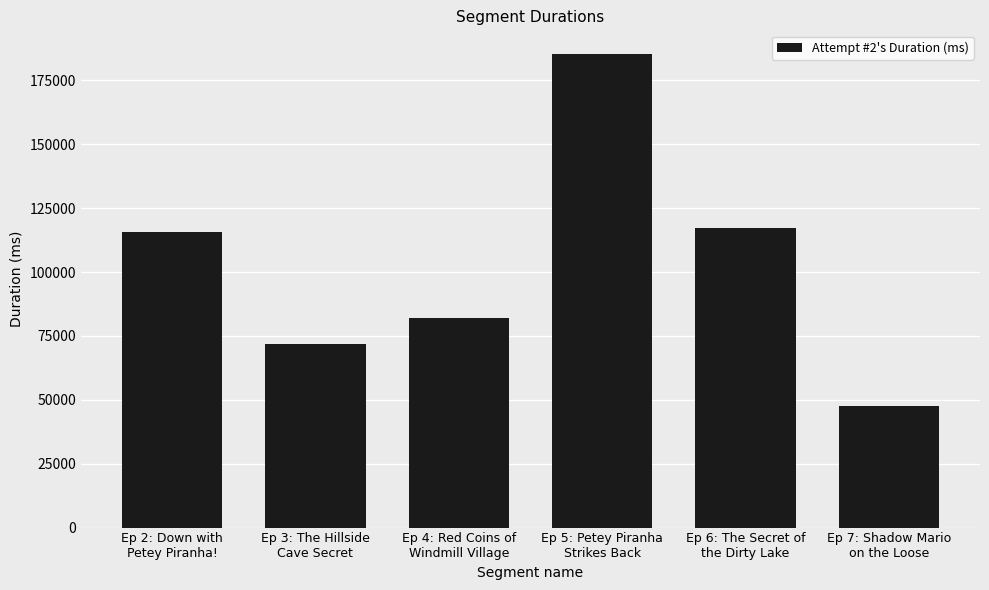

What is the sum of all values?

619429